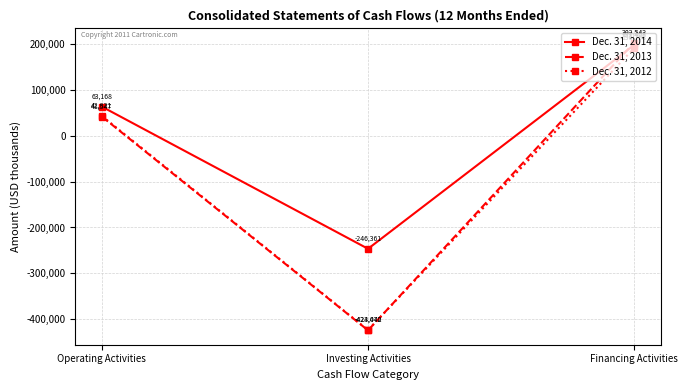

Which series has the widest spread of values?

Dec. 31, 2013